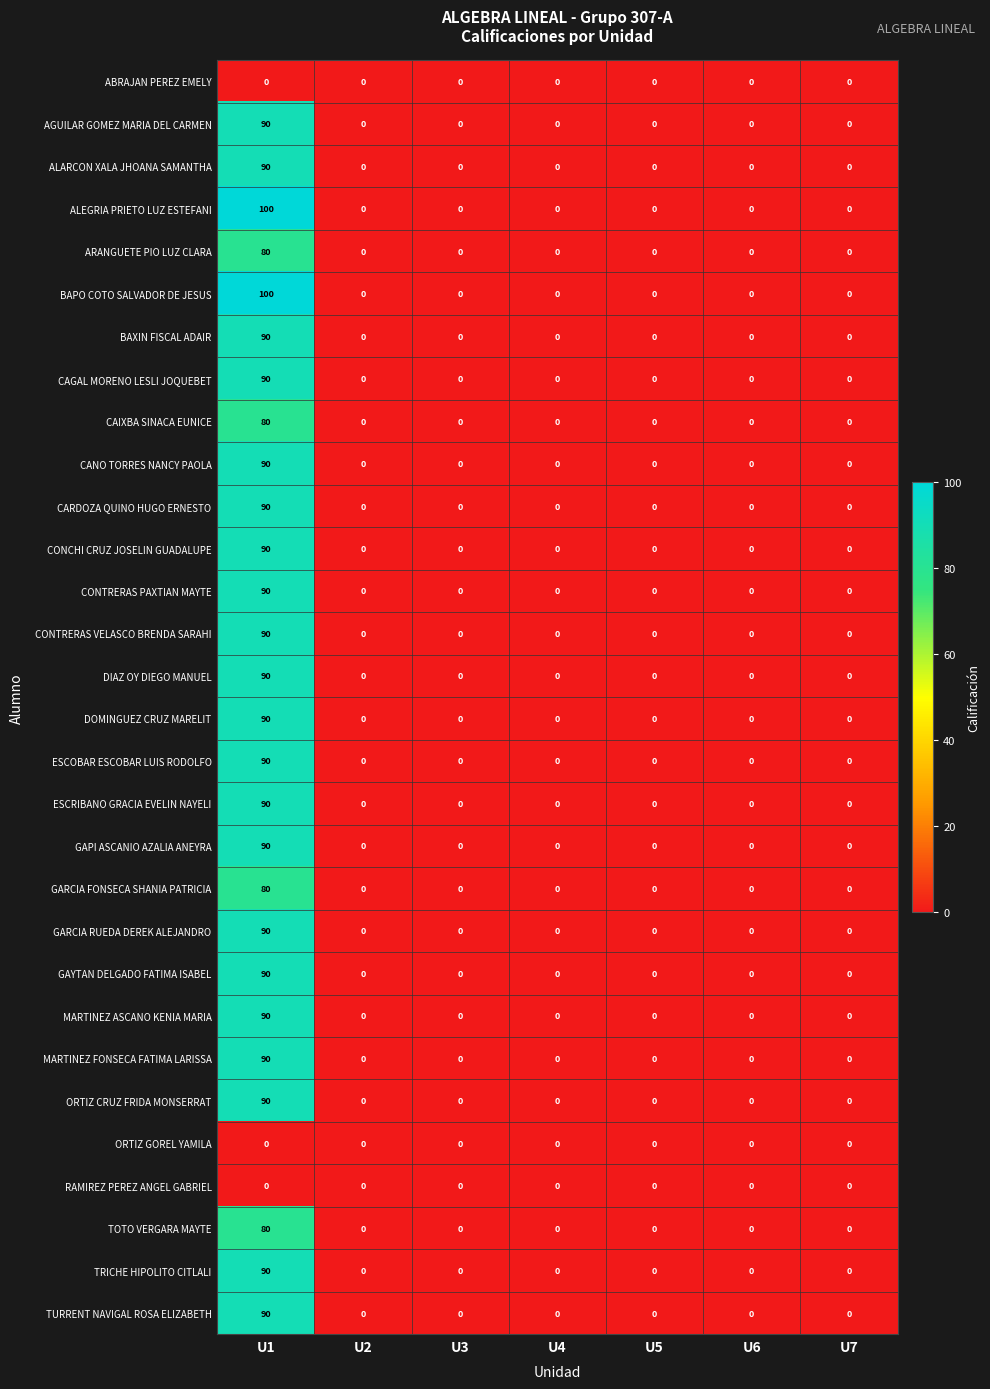

At which category is the sum across all series the highest?

U1